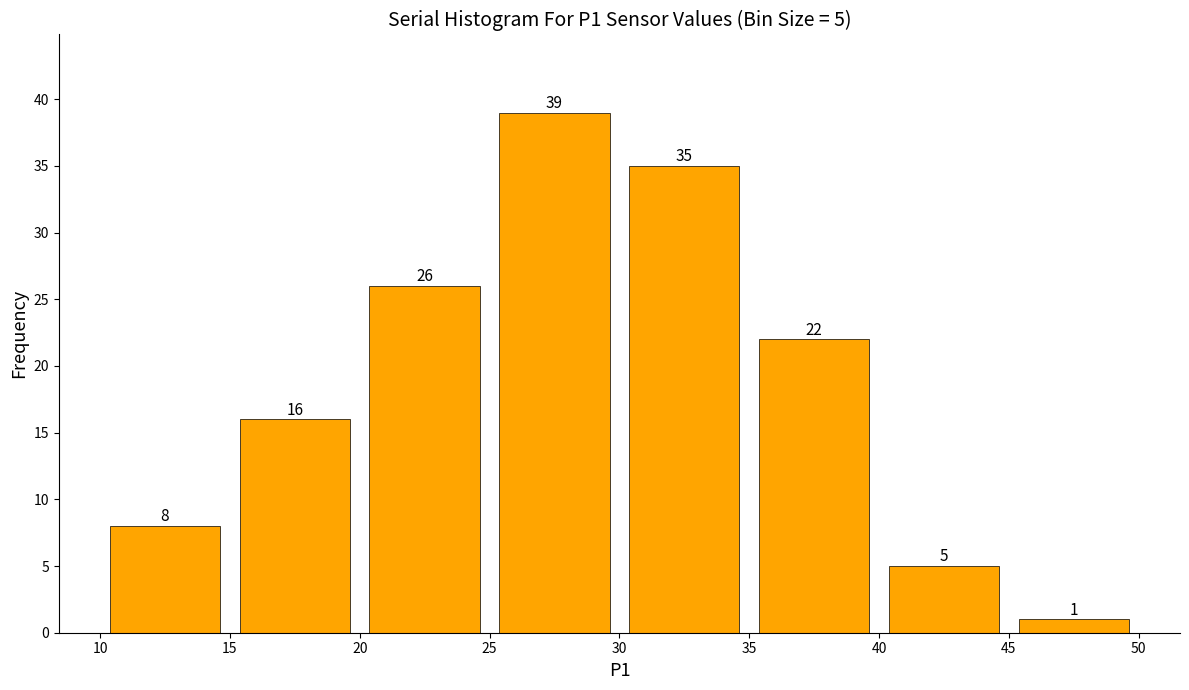

Which range on the x-axis has the tallest bar?

25 to 30